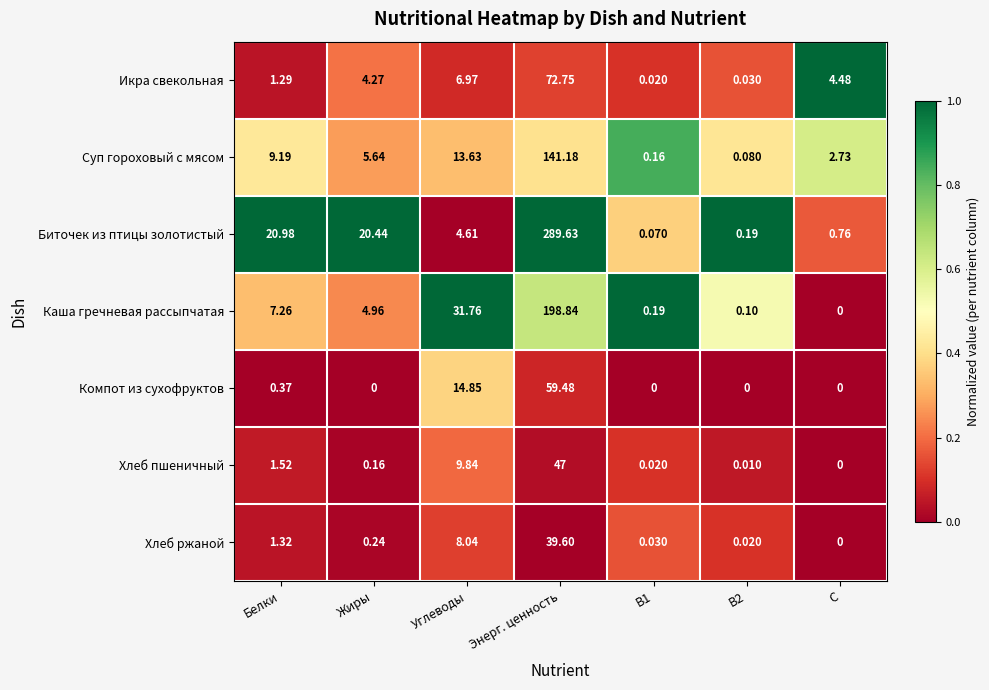

Rank the series by their maximum value, from highest to lowest.

Биточек из птицы золотистый, Каша гречневая рассыпчатая, Суп гороховый с мясом, Икра свекольная, Компот из сухофруктов, Хлеб пшеничный, Хлеб ржаной